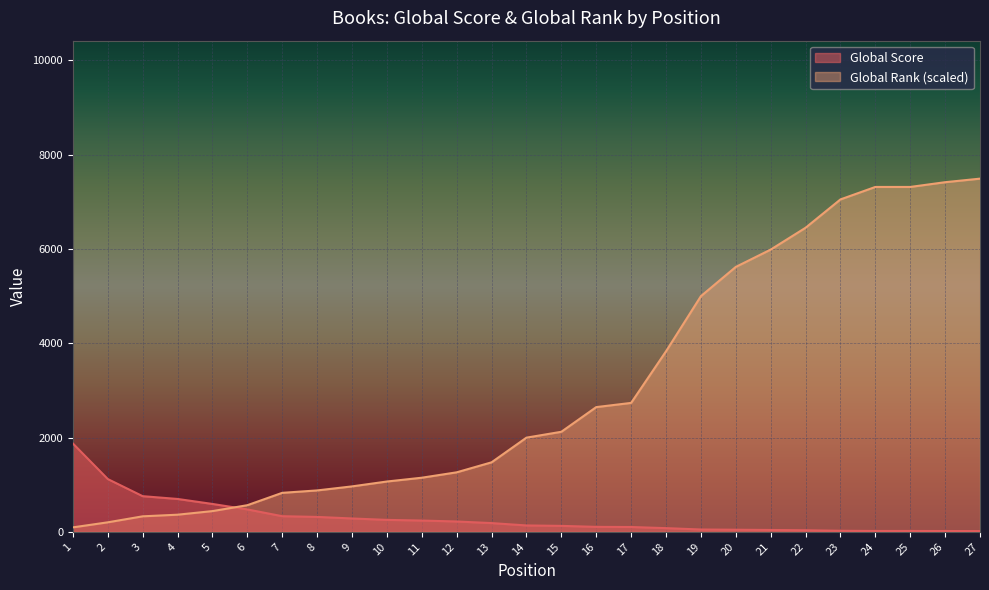

Where do Global Score and Global Rank first cross each other?

5 and 6